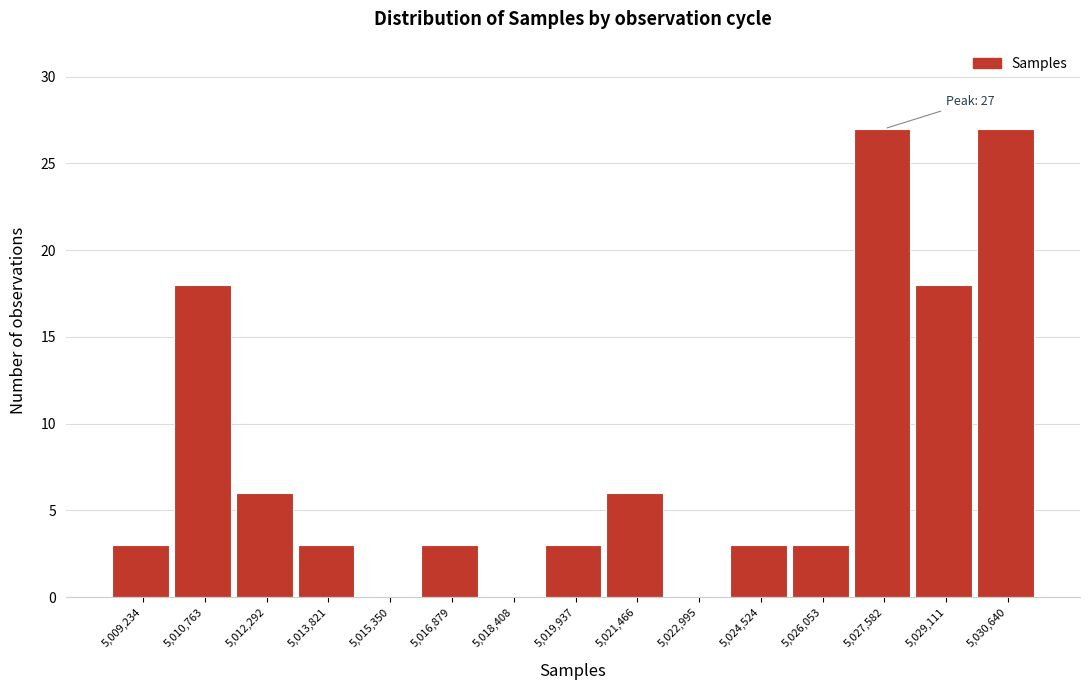

Reading left to right, list all the values displayed in this chart.

5,009,234=3	5,010,763=18	5,012,292=6	5,013,821=3	5,015,350=0	5,016,879=3	5,018,408=0	5,019,937=3	5,021,466=6	5,022,995=0	5,024,524=3	5,026,053=3	5,027,582=27	5,029,111=18	5,030,640=27